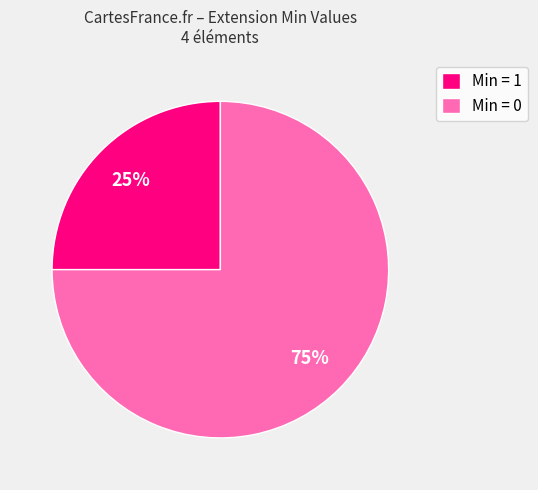

What is the smallest slice in the pie chart?

Min = 1